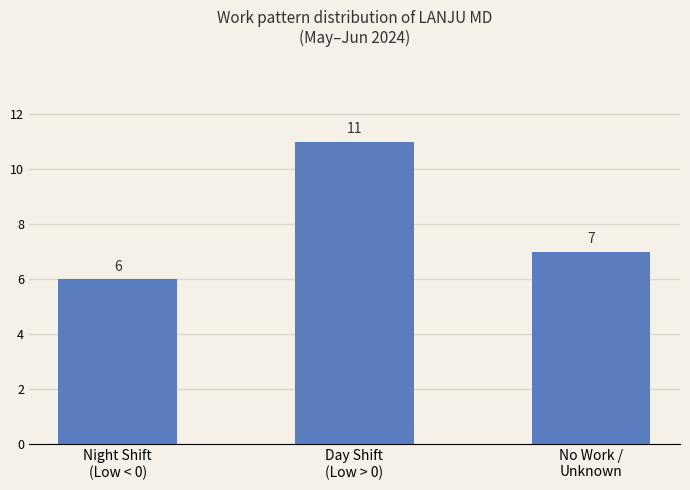

Read the value at Day Shift
(Low > 0).

11